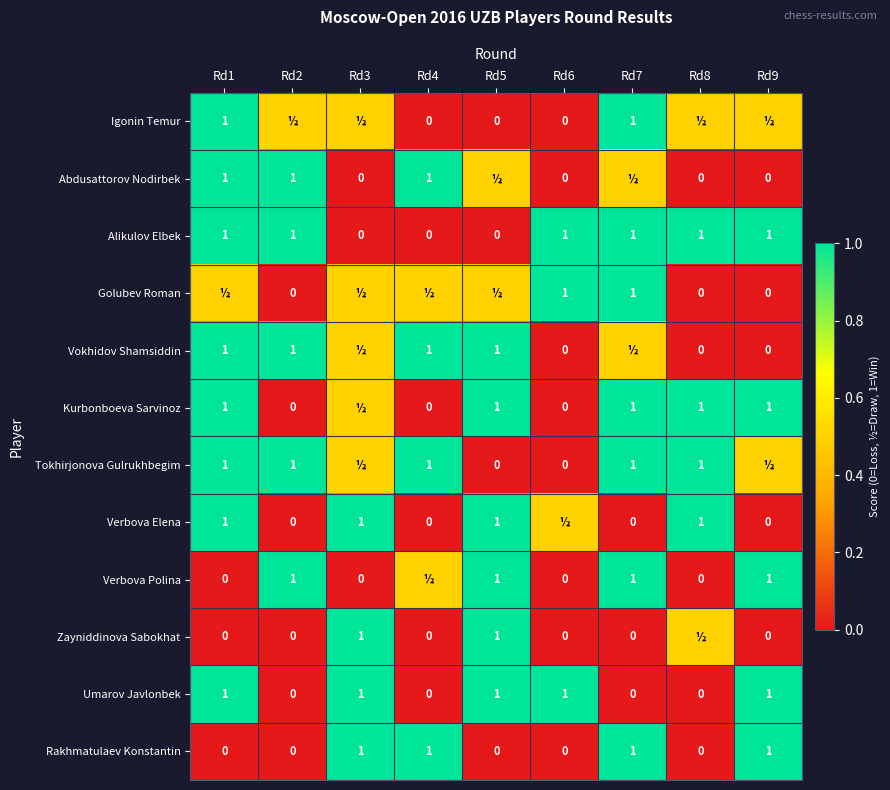

What is the difference between the Verbova Polina values at Rd9 and Rd3?

1.0